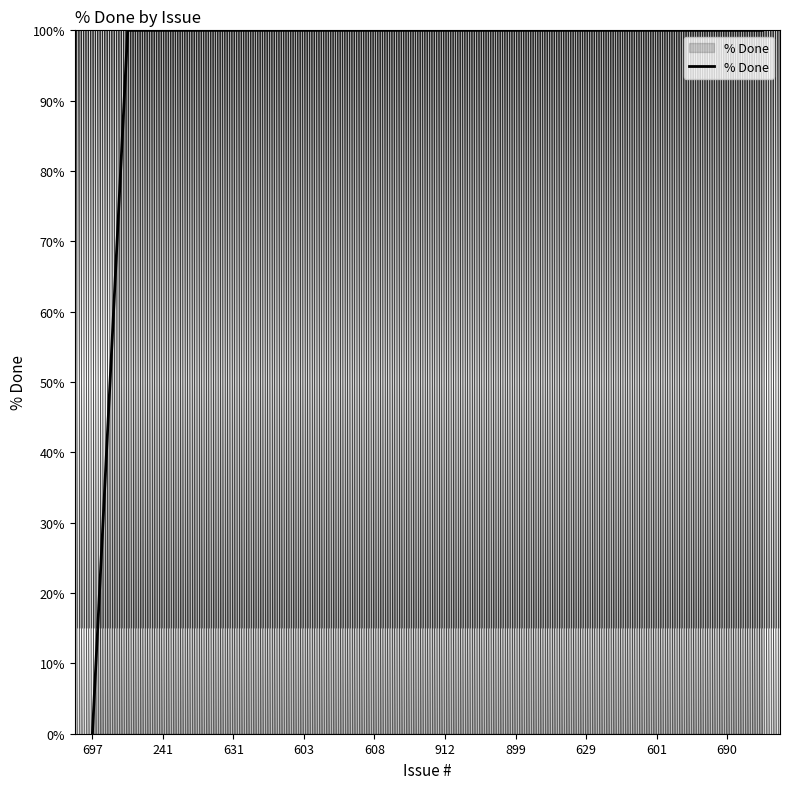

What is the difference between the maximum and minimum values?

100